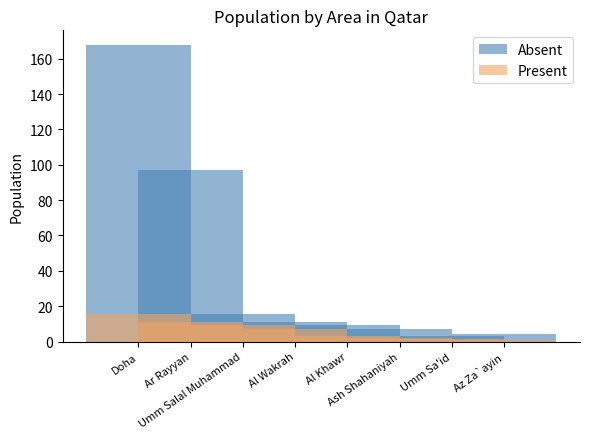

How many categories are shown in the chart?

8